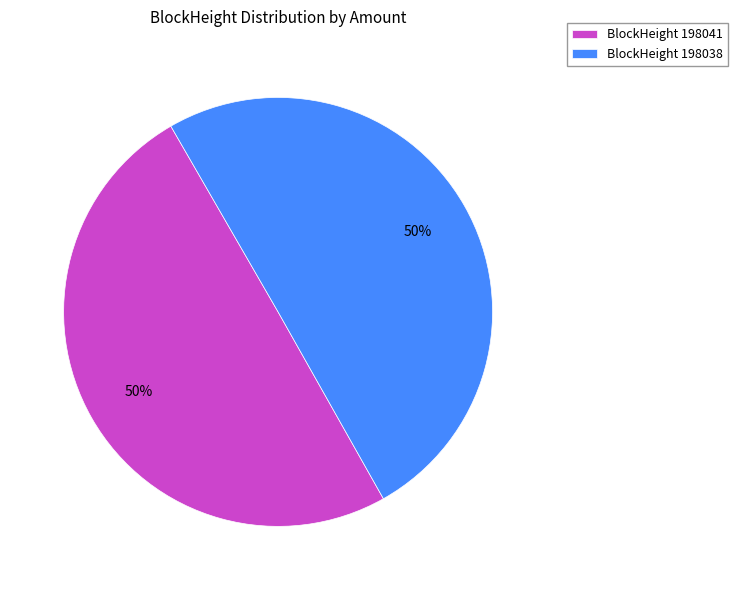

How many slices are in this pie chart?

2